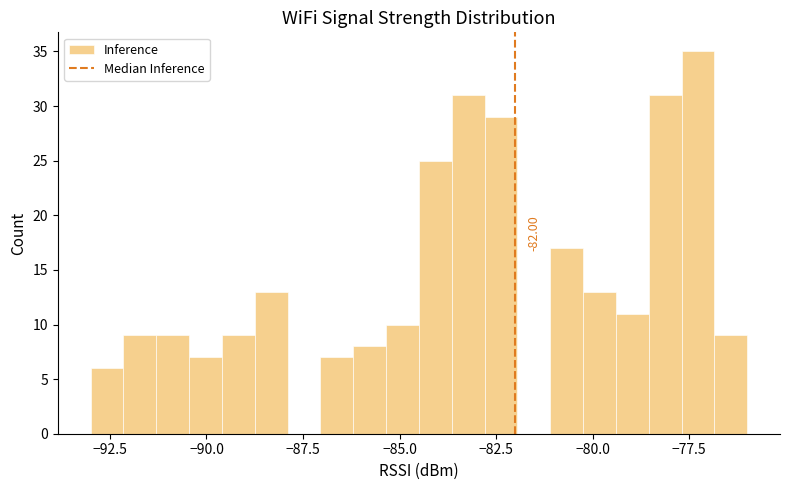

Read against the x-axis, roughly where is the centre of the tallest bar?

-77.5